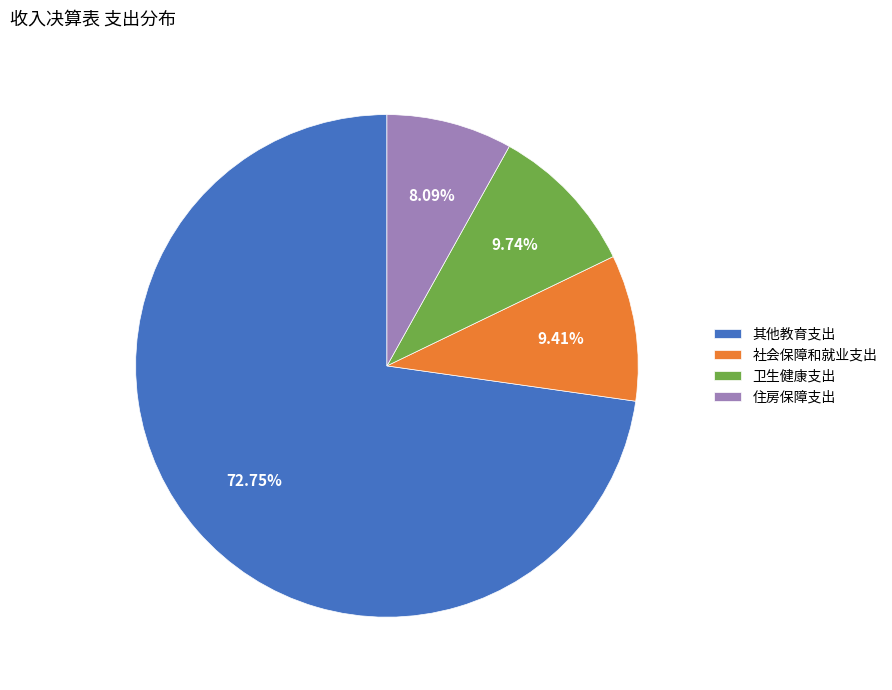

What percentage is the 卫生健康支出 slice, to the nearest percent?

10%